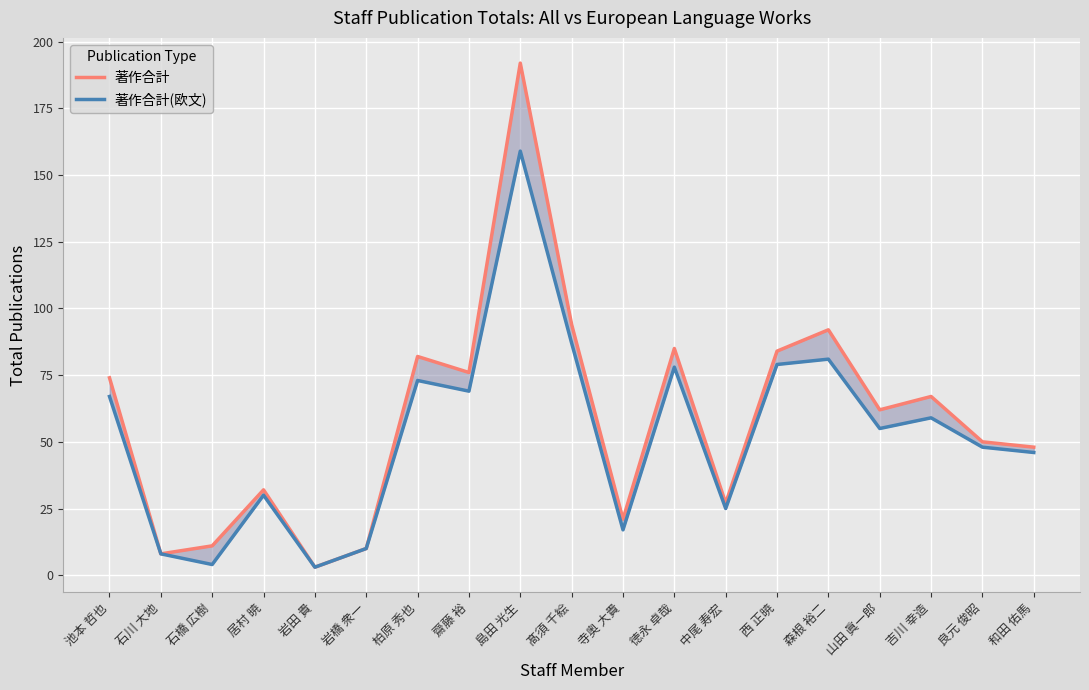

Where does the 著作合計(欧文) series first go above 55?

池本 哲也